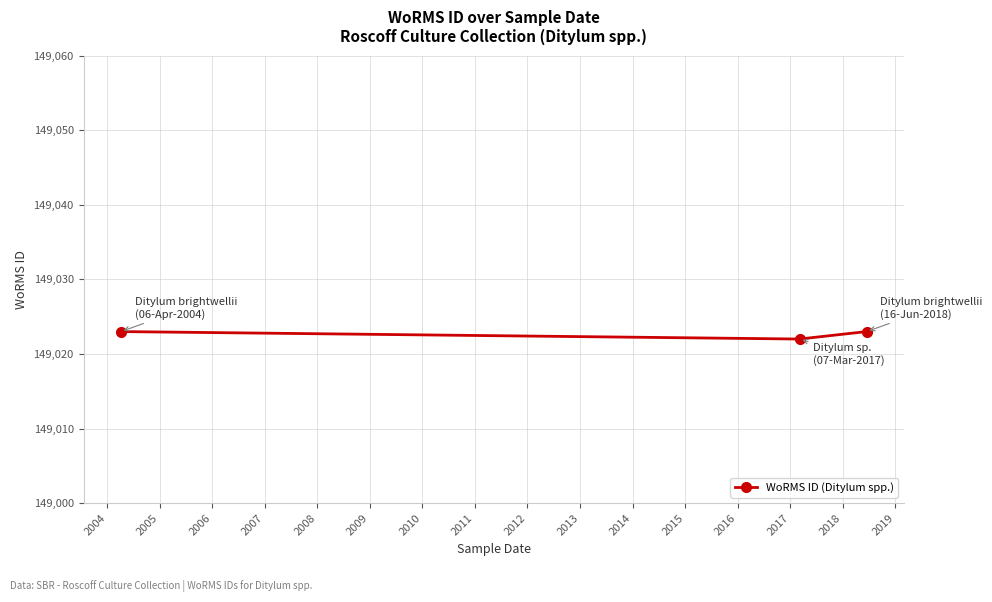

What is the sum of all values?

447068